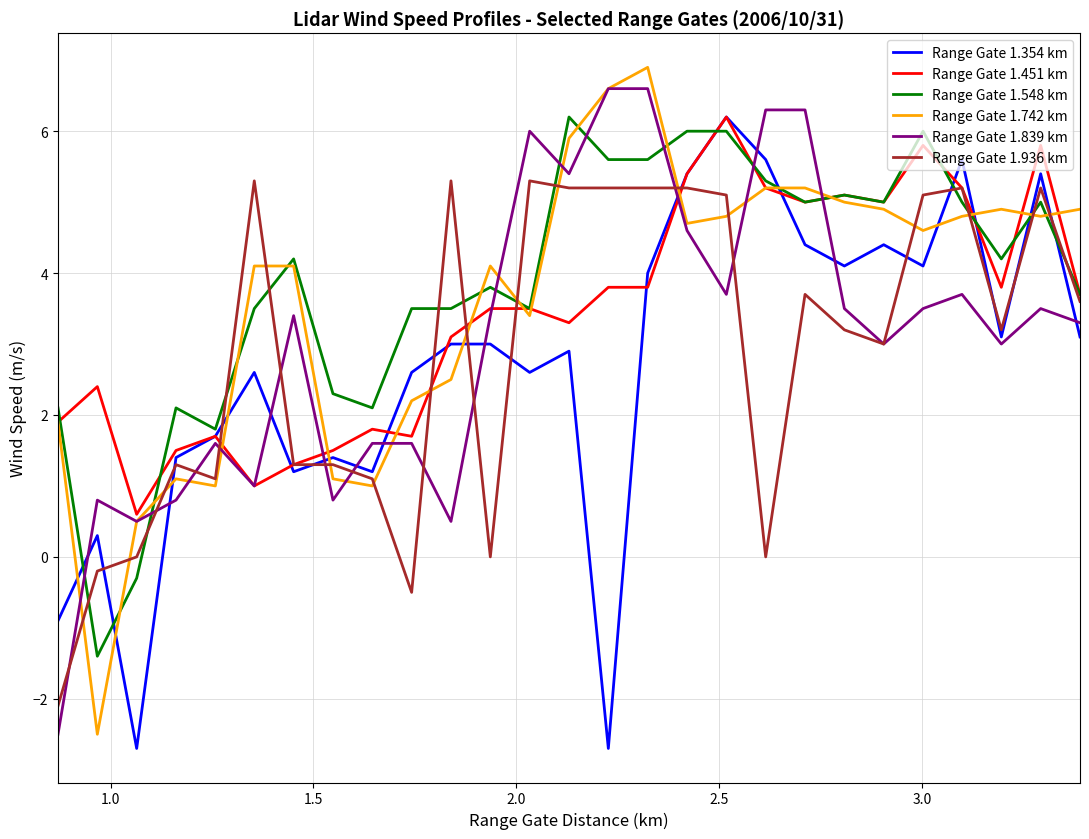

How many values in Range Gate 1.839 km are above zero?

26